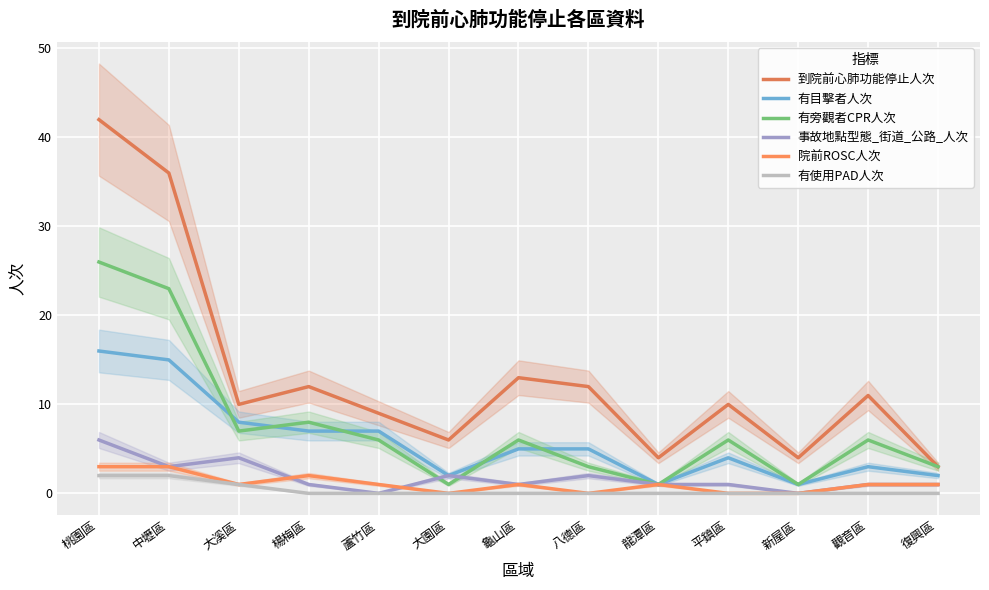

In 有旁觀者CPR人次, how many points are lower than both neighbors (excluding endpoints)?

4